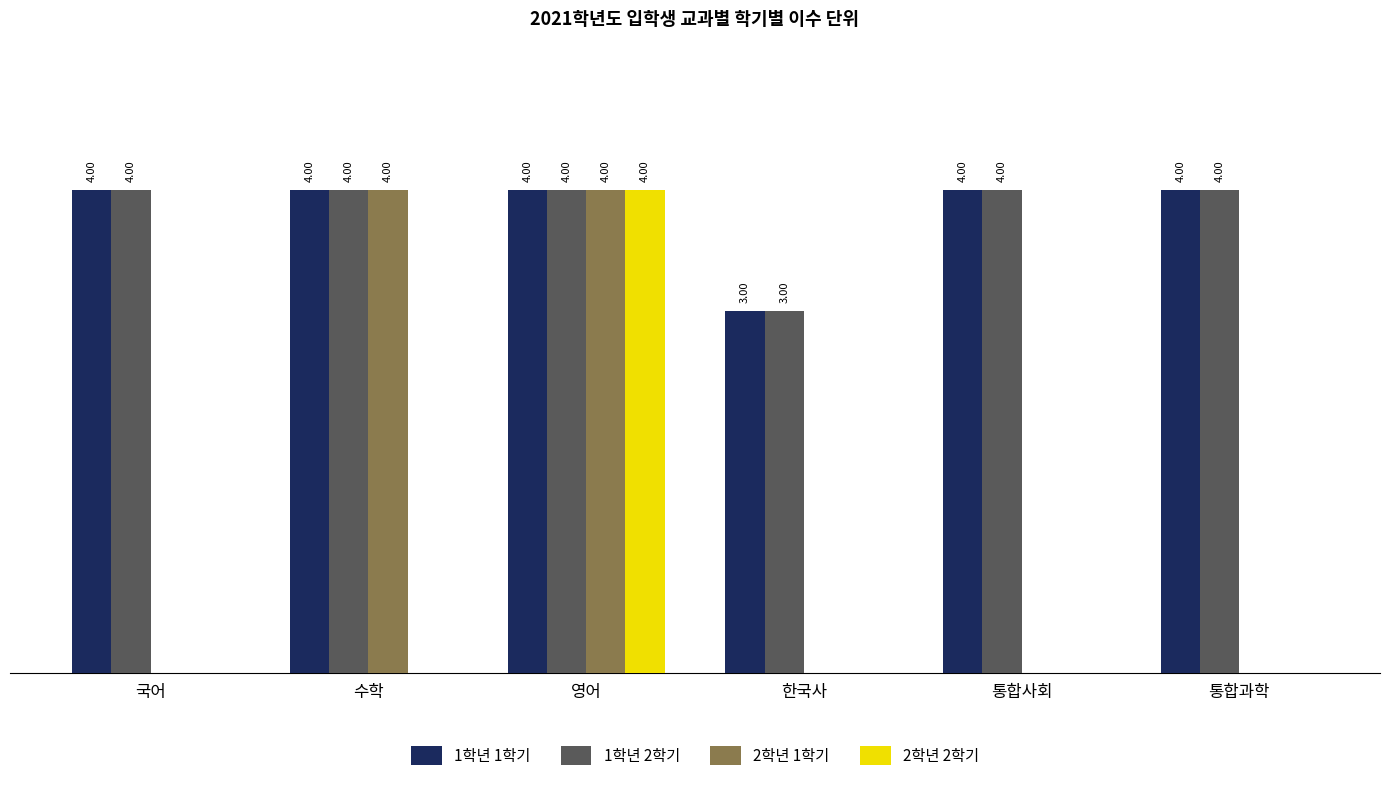

At which category is the sum across all series the highest?

영어